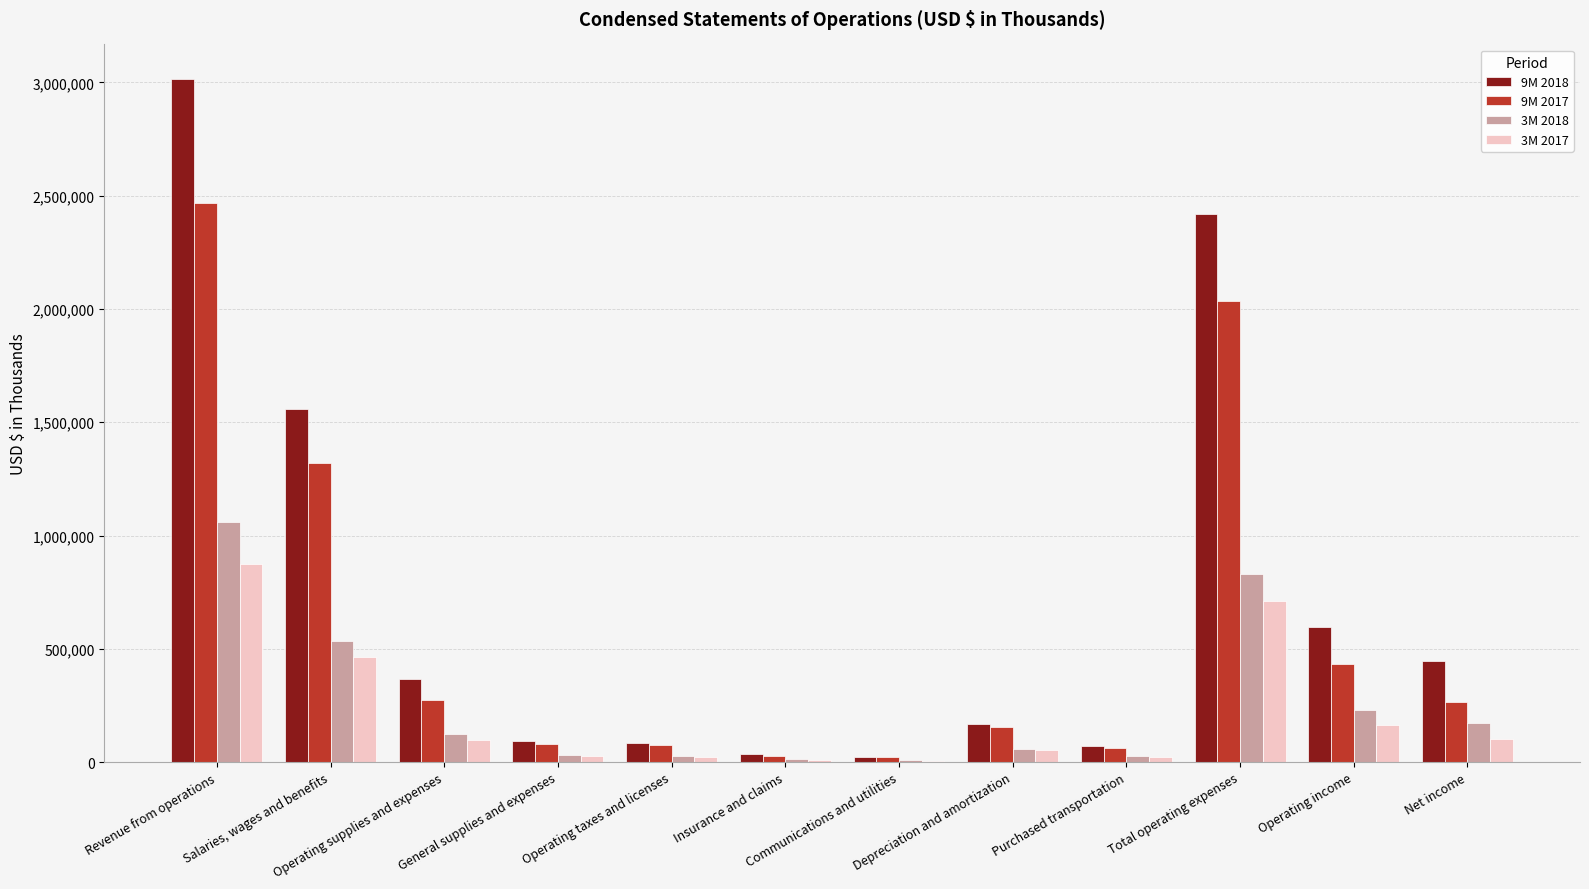

What is the average value of the 3M 2017 series?

212569